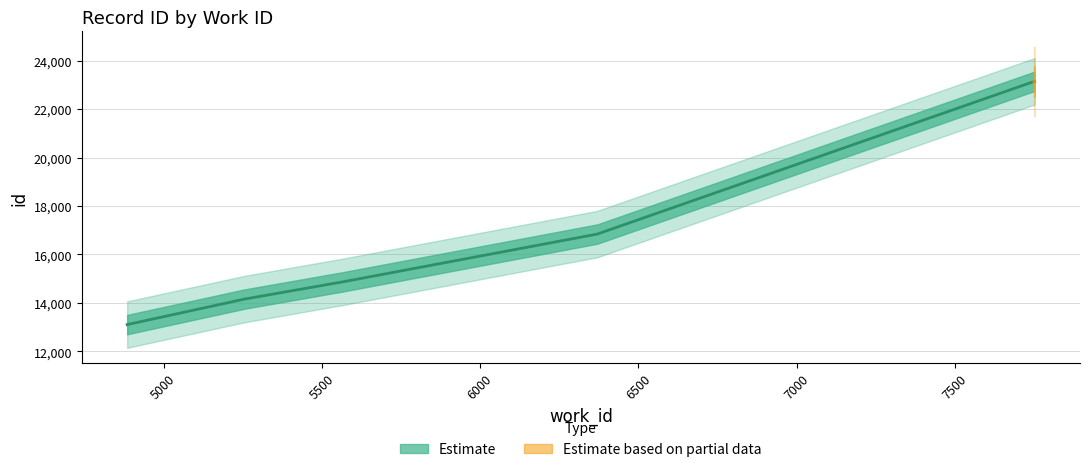

Read the value at 4885.

13104